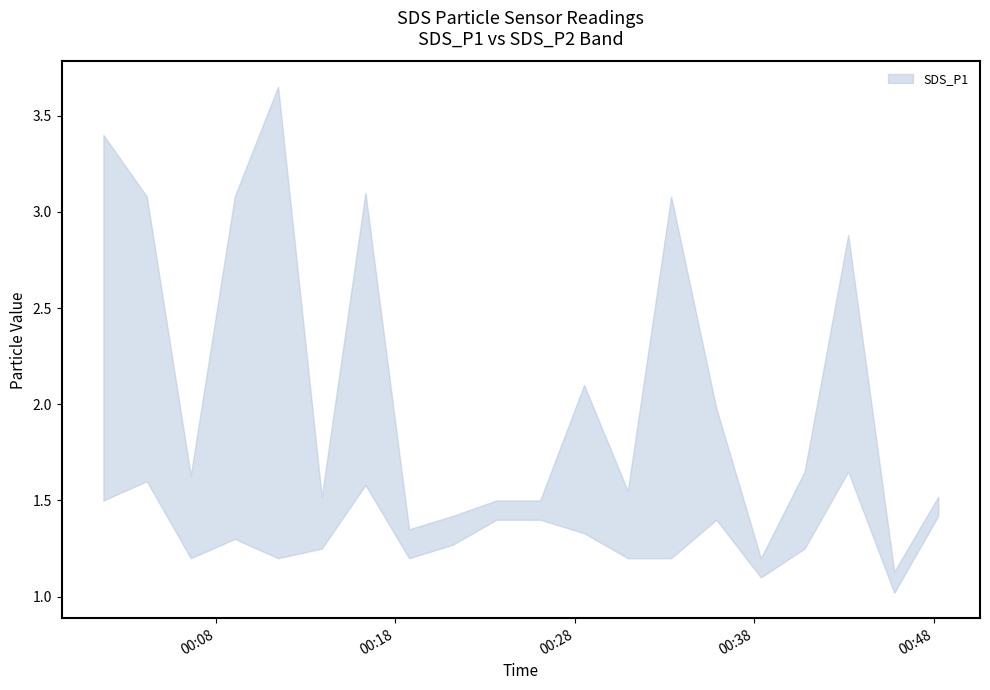

Is it true that SDS_P2 equals 0.6 at 2023/09/19 00:38:22?

False